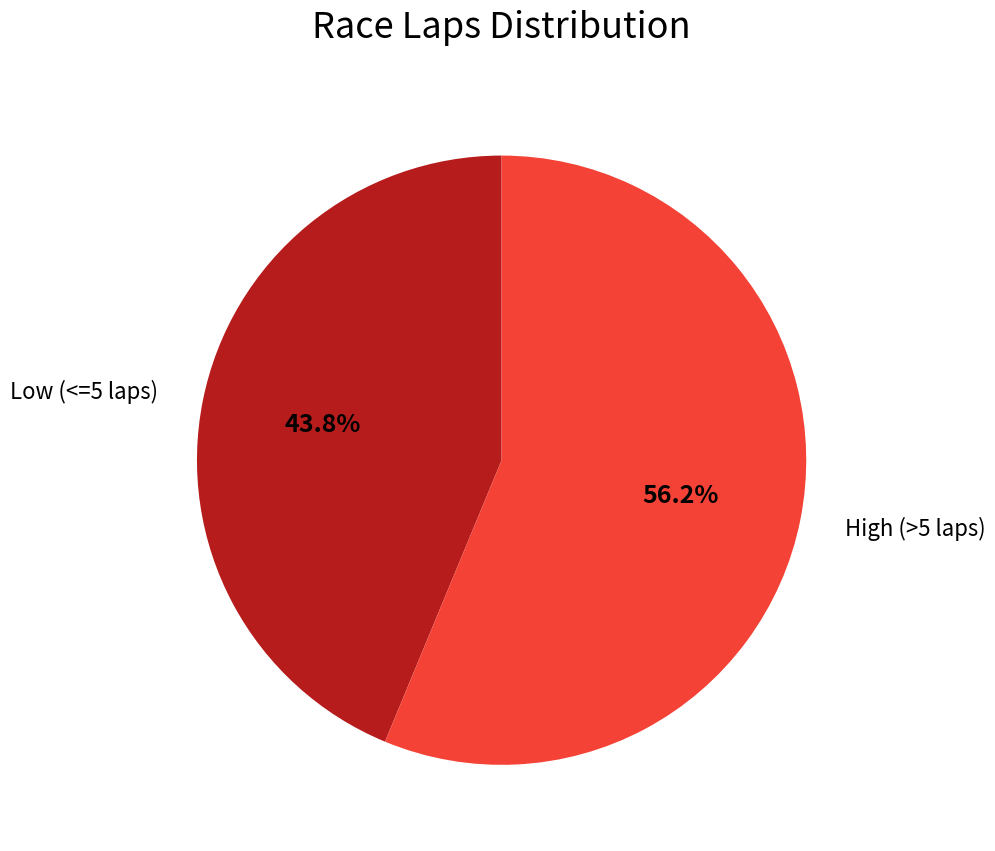

Does any single category account for the majority?

Yes